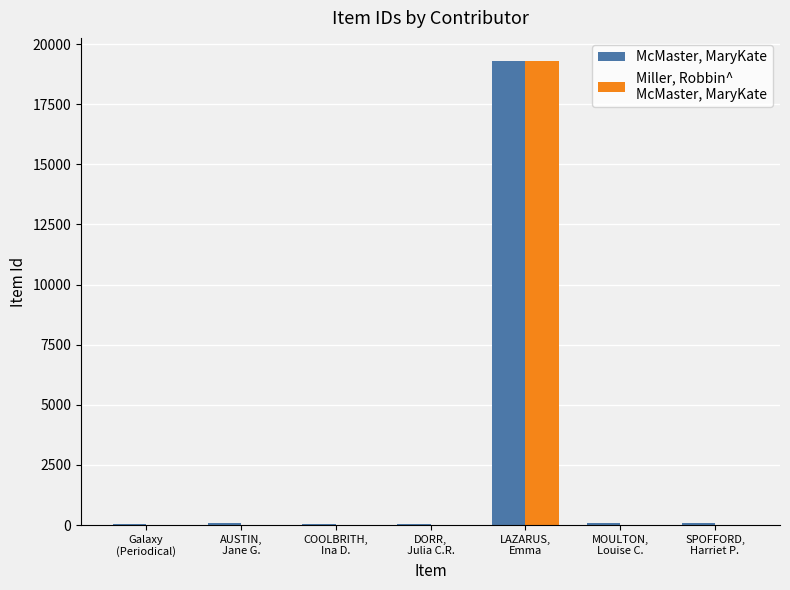

How many series are shown in this chart?

2